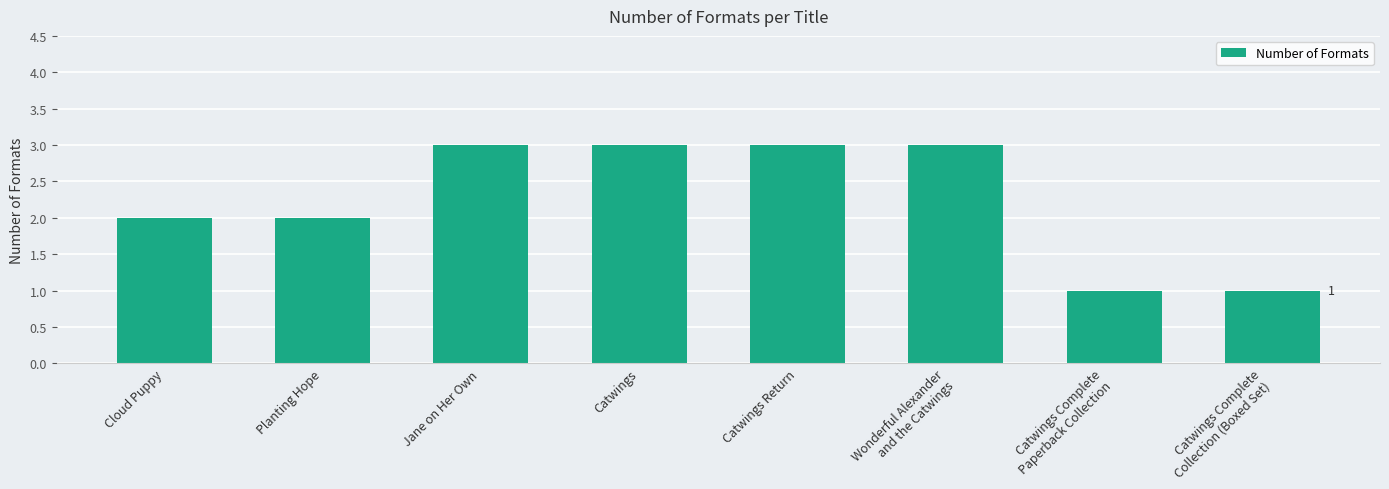

Read the value at Jane on Her Own.

3